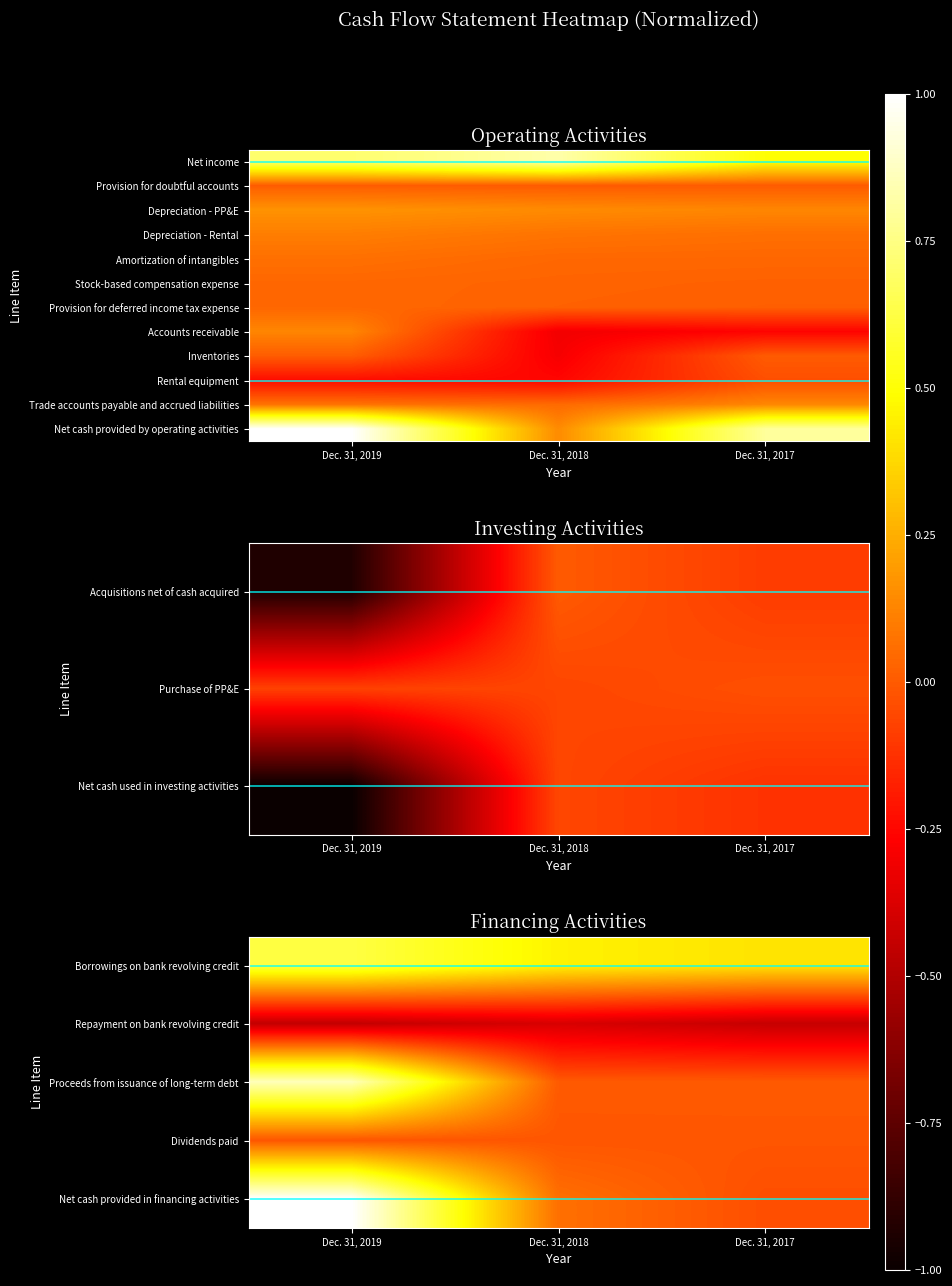

Which series has the largest total across all categories?

Net cash provided by operating activities